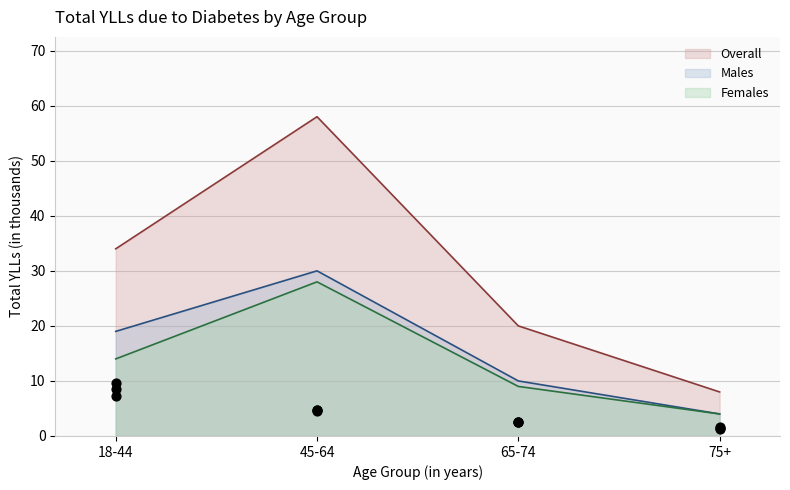

Is the value of Males at 75+ greater than the value of Overall at 65-74?

No